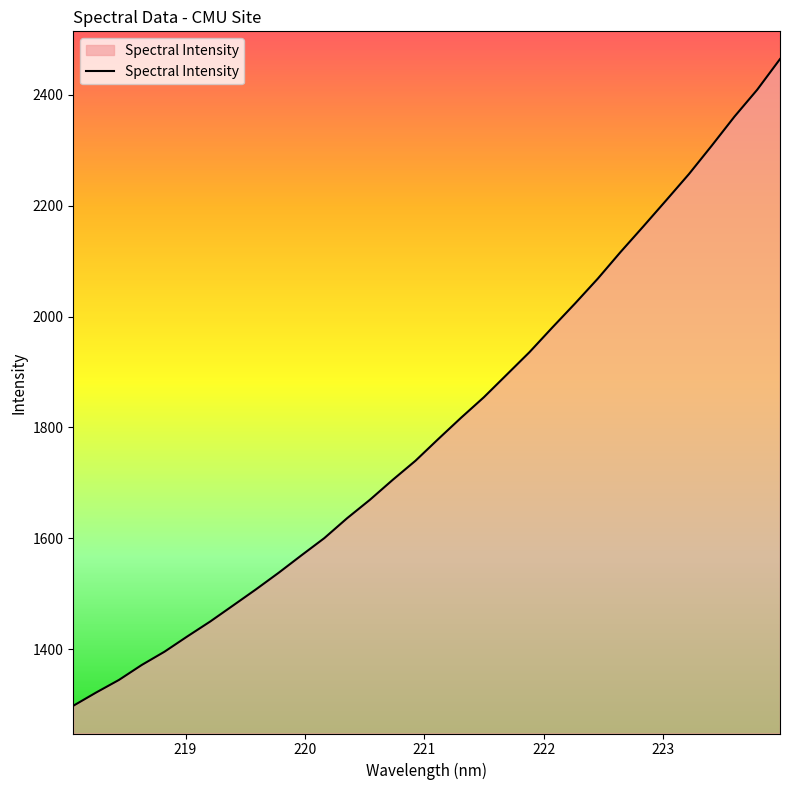

What is the smallest value displayed?

1298.2